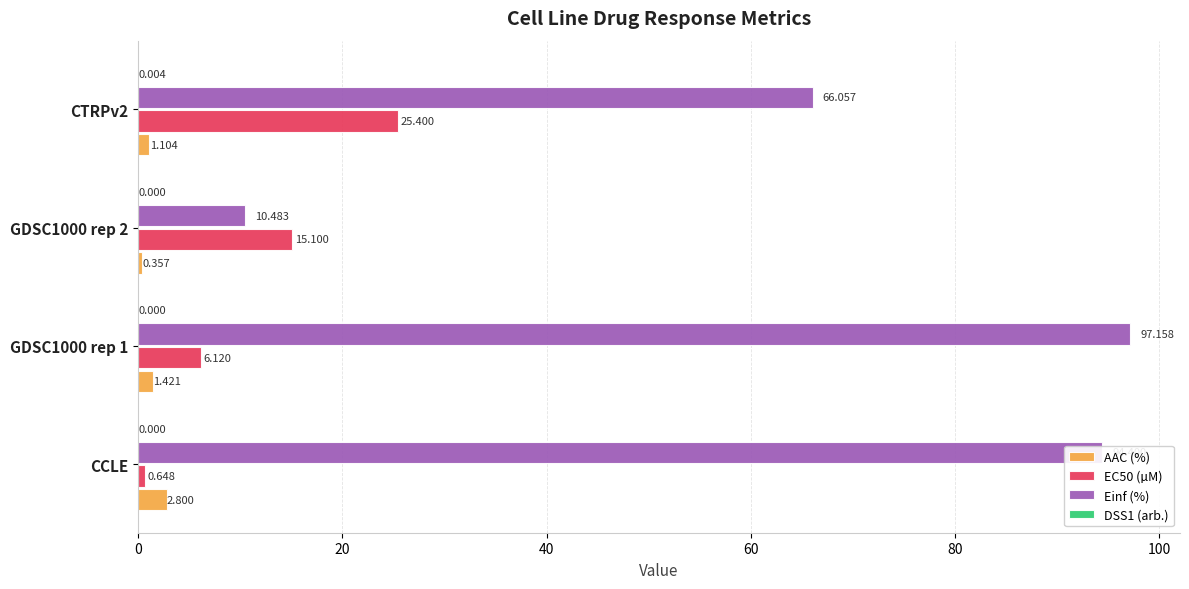

Between GDSC1000 rep 2 and CTRPv2, which series saw the biggest shift?

Einf (%)